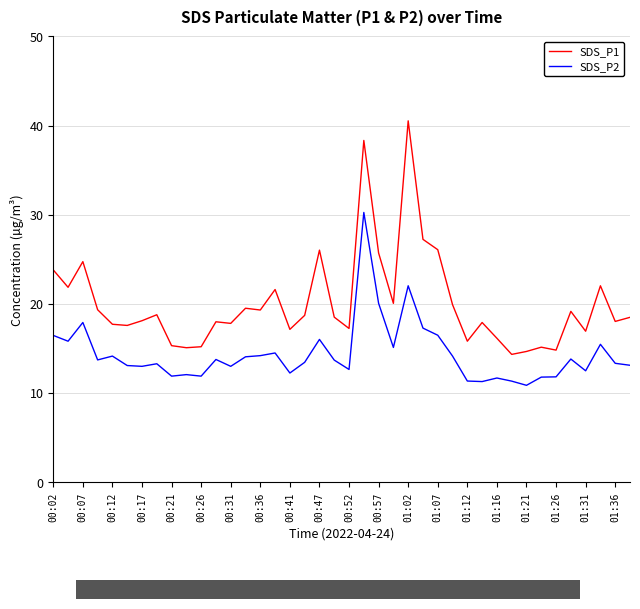

List the series in order of their overall mean, lowest first.

SDS_P2, SDS_P1